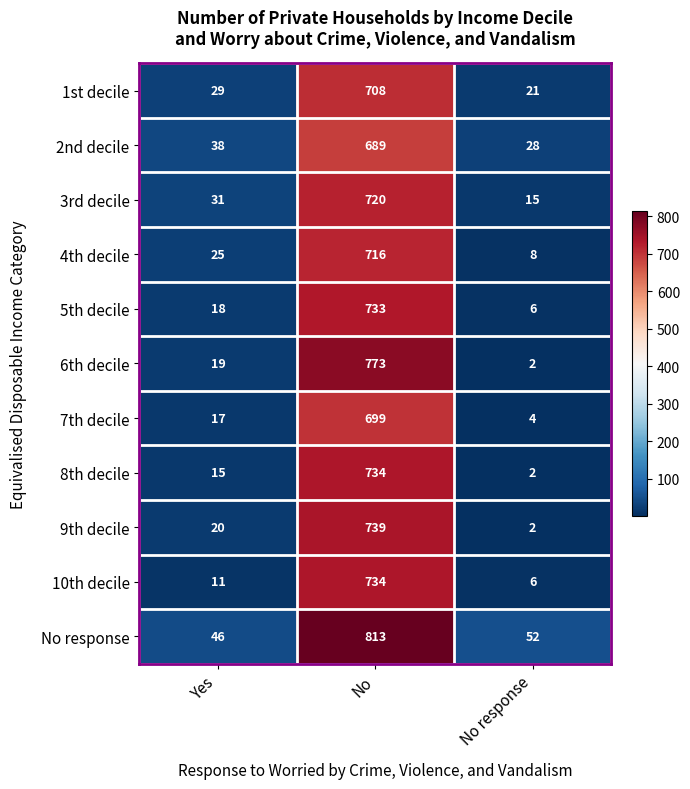

Which label corresponds to the largest value in the chart?

No